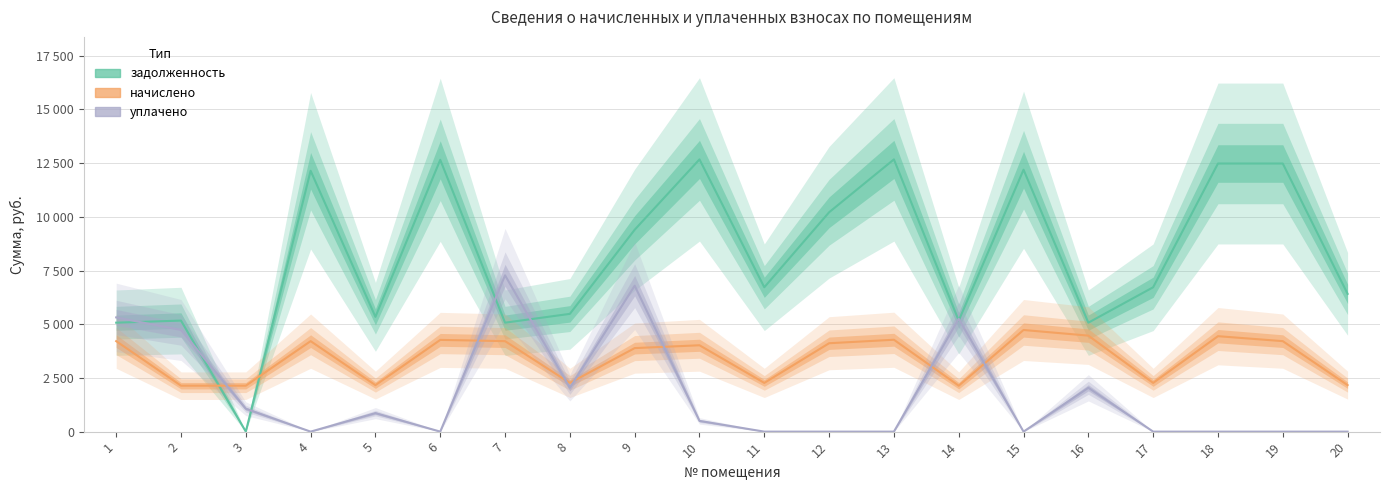

True or false: уплачено has a value of -2280.6 at 4.

False